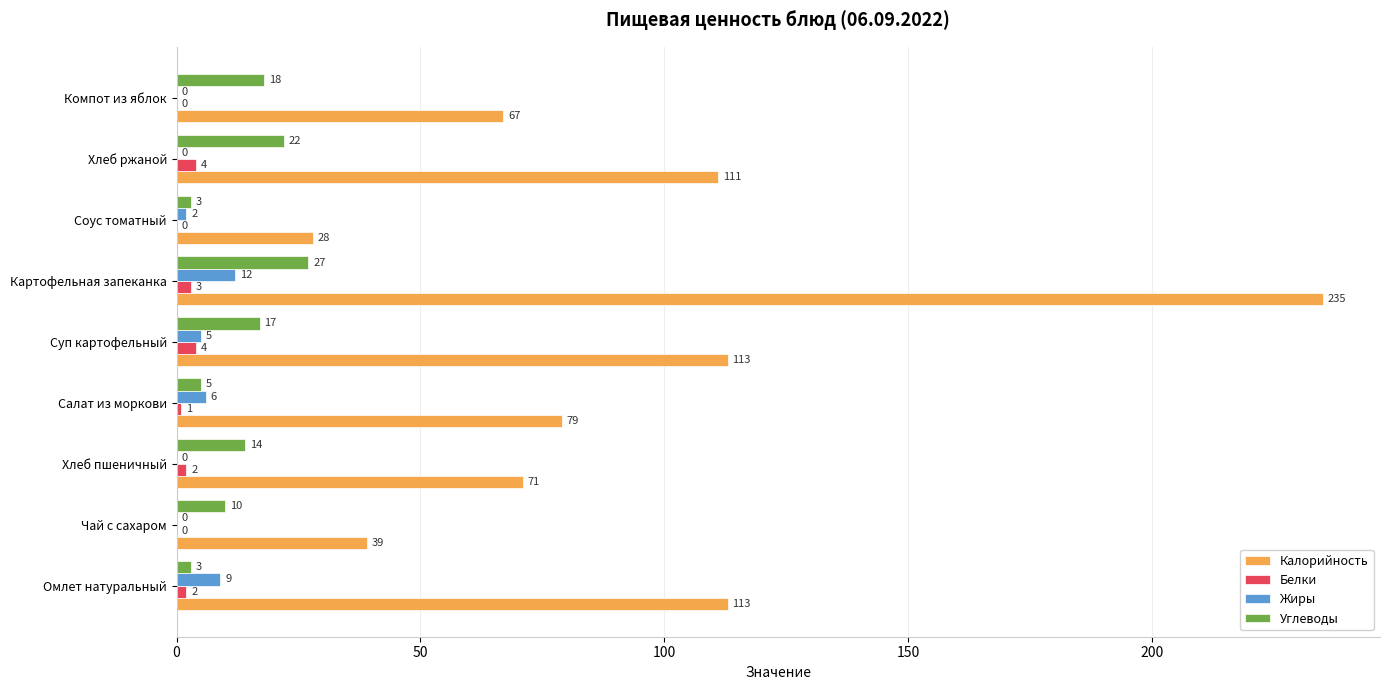

Which series has the largest total across all categories?

Калорийность